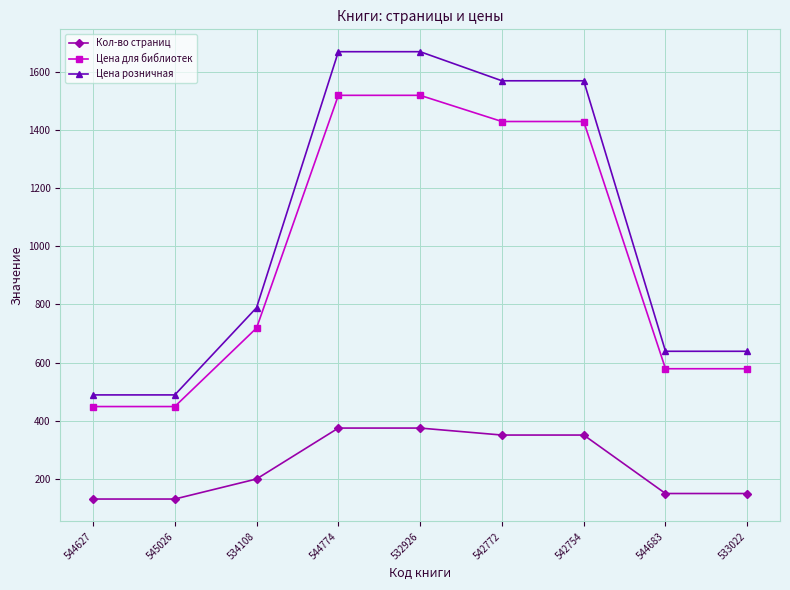

True or false: Цена для библиотек and Кол-во страниц cross at least once.

False